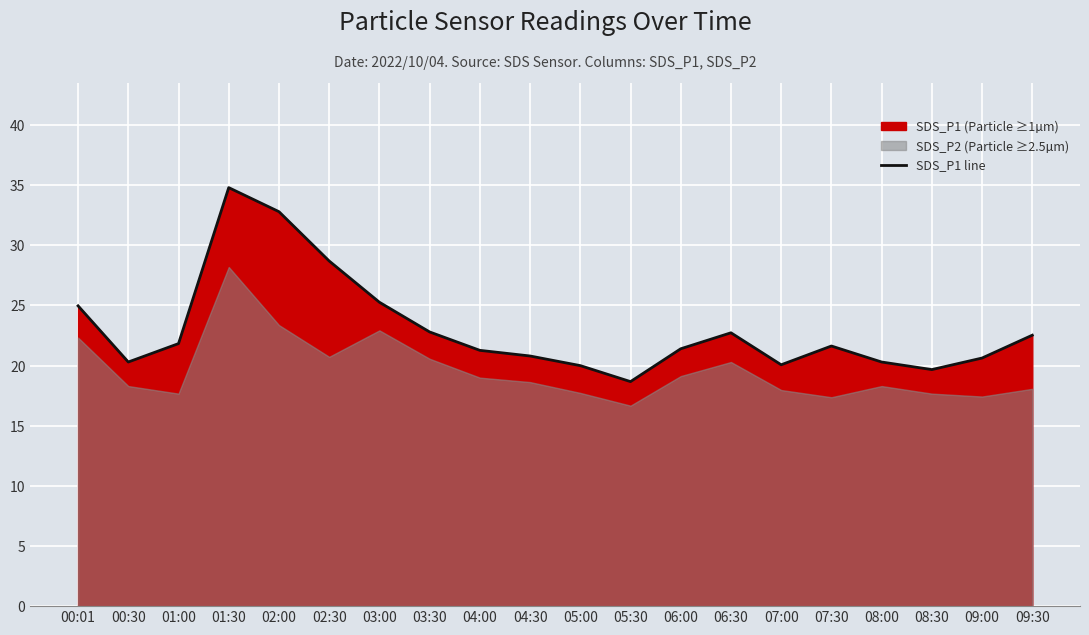

The chart shows a value of 22.8 at 03:30. True or false?

True